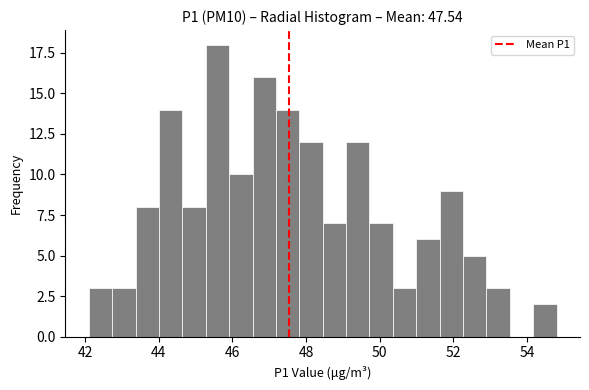

Around what value on the x-axis is the tallest bar? Give the approximate position of its centre, as read against the axis.

45.6